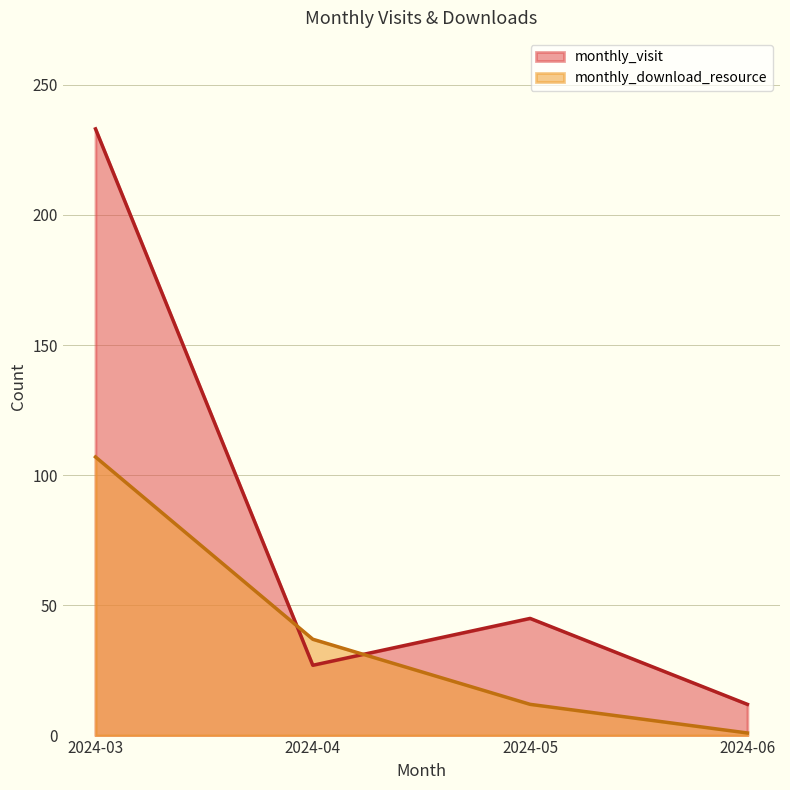

Which series changed the most between 2024-03 and 2024-04?

monthly_visit